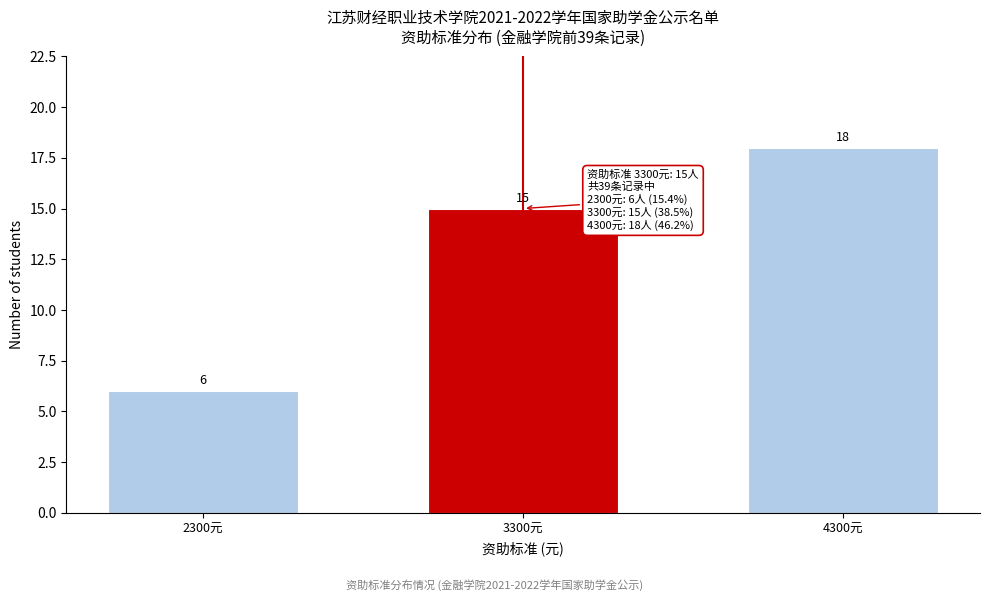

Reading right to left, transcribe all the data shown in this chart.

4300元=18	3300元=15	2300元=6